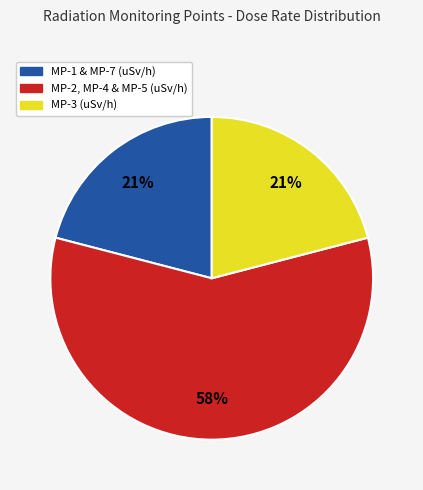

To the nearest percent, what portion does MP-3 (uSv/h) represent?

21%